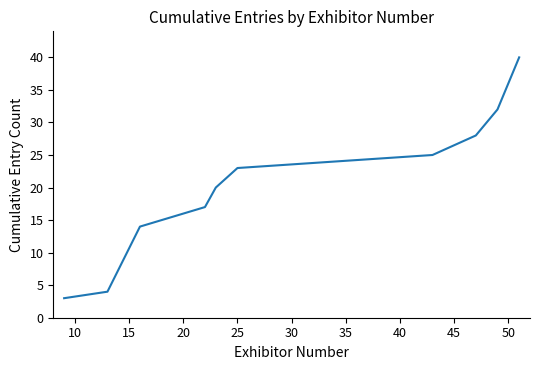

What is the difference between the maximum and minimum values?

37